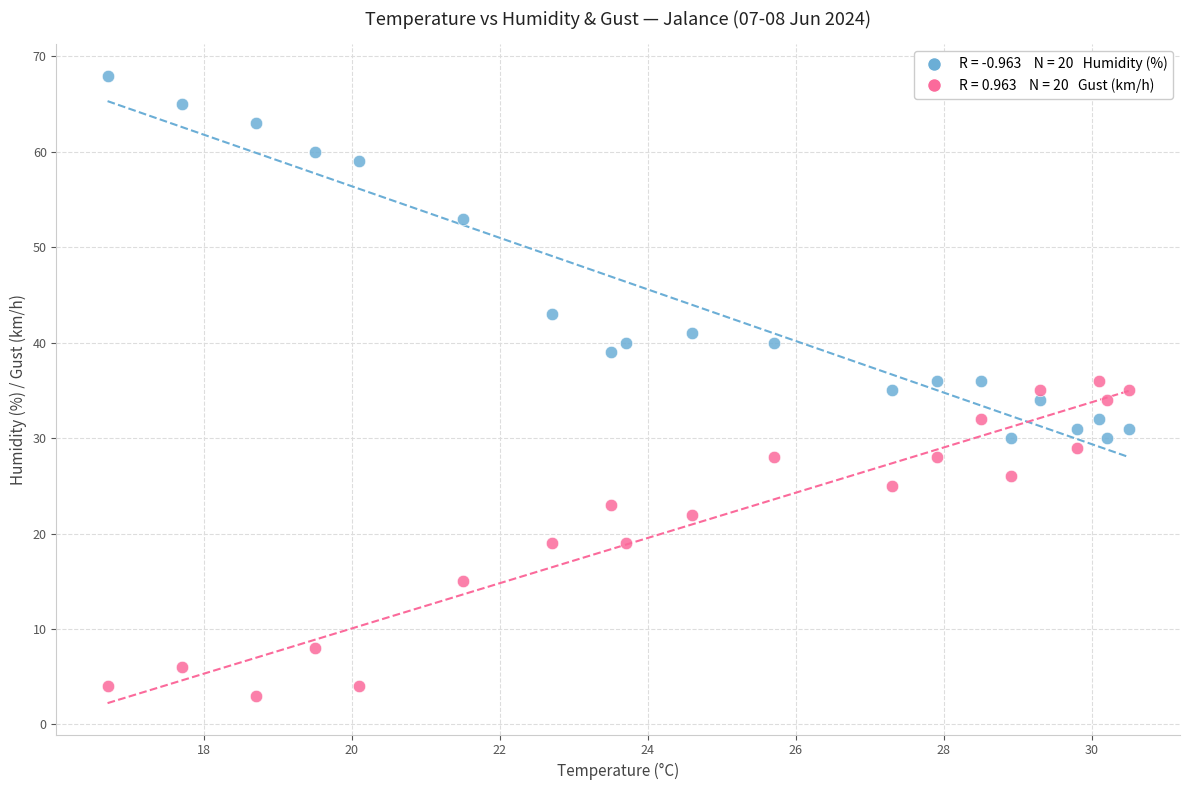

Across all data points, what is the range of Y values (max minus min)?

65